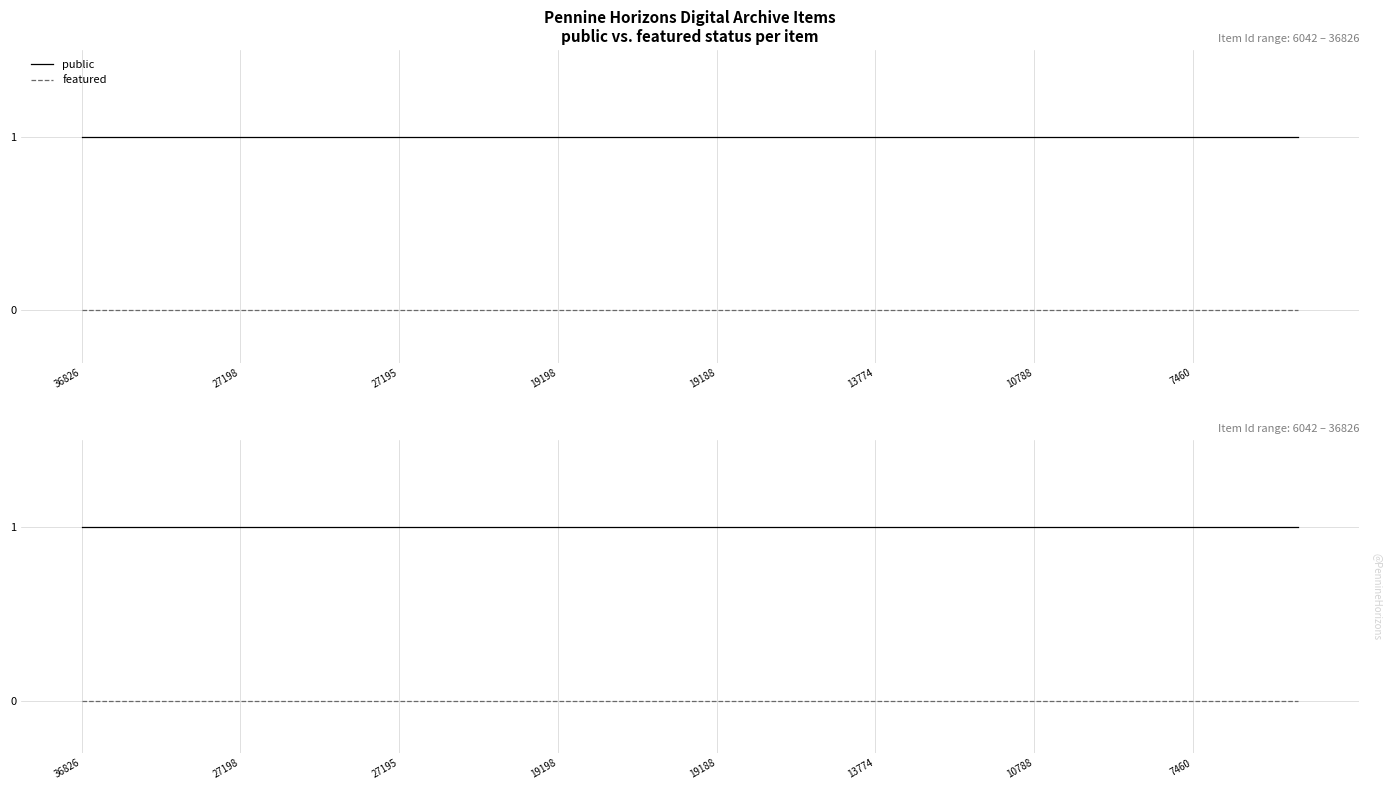

At 13774, list the series in order from largest to smallest.

public, featured